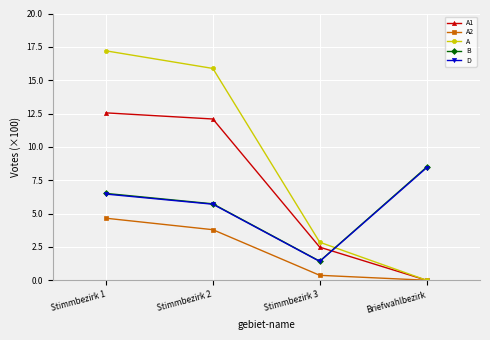

At which category is the sum across all series the highest?

Stimmbezirk 1